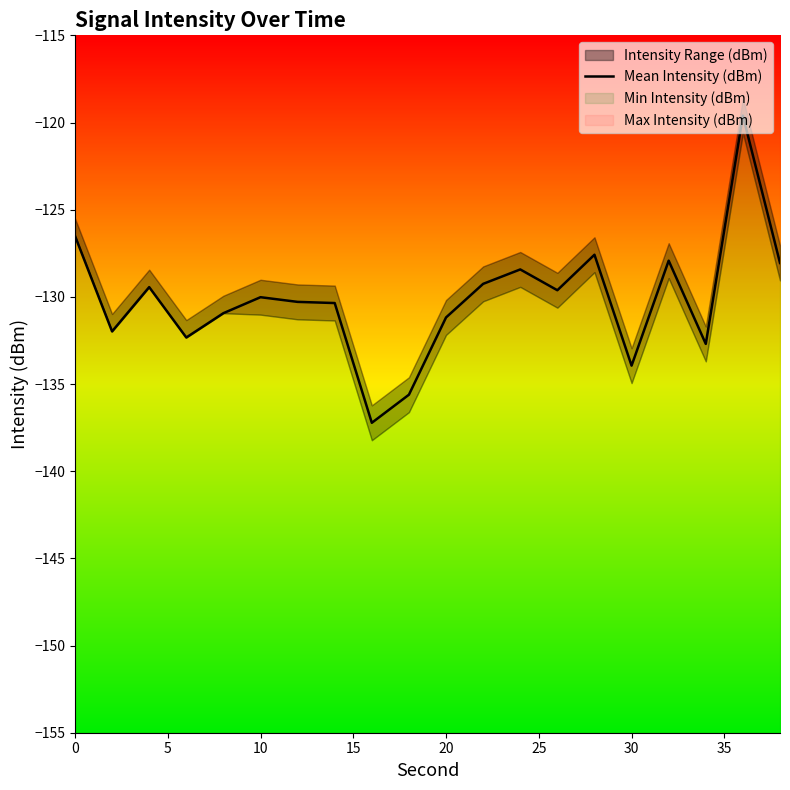

True or false: Mean Intensity (dBm) has a value of -221.0 at 20.

False